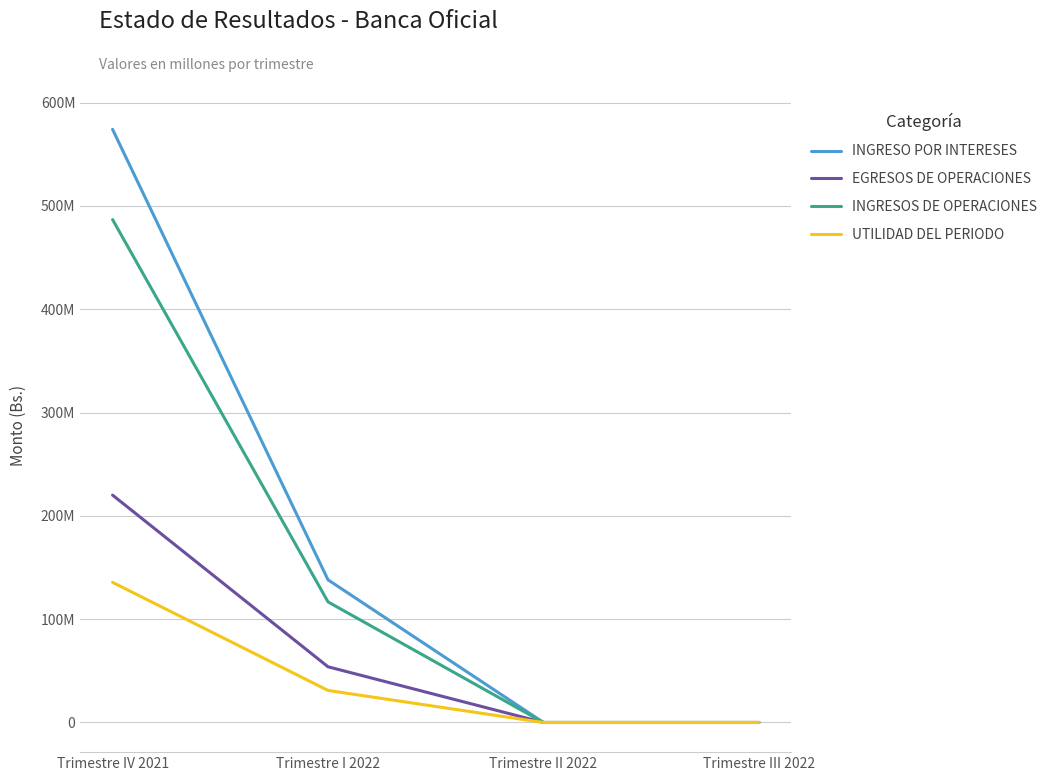

True or false: INGRESO POR INTERESES has more than 0 interior local peaks.

False